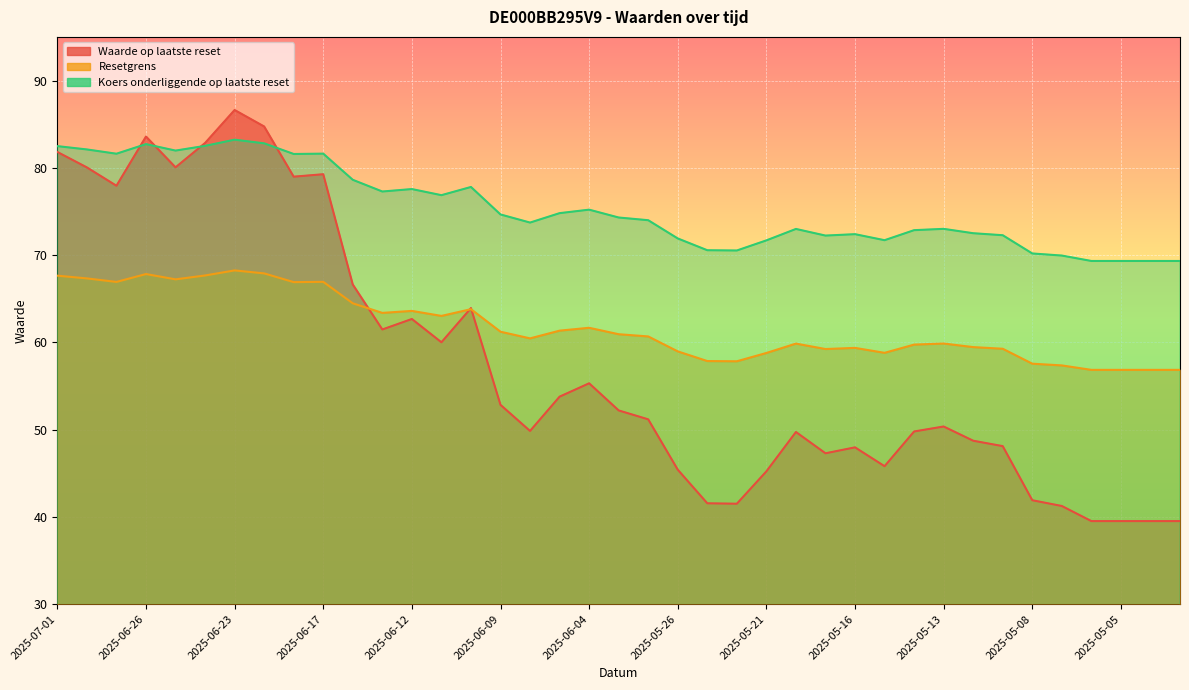

What is the sum of all Resetgrens values?

2410.3